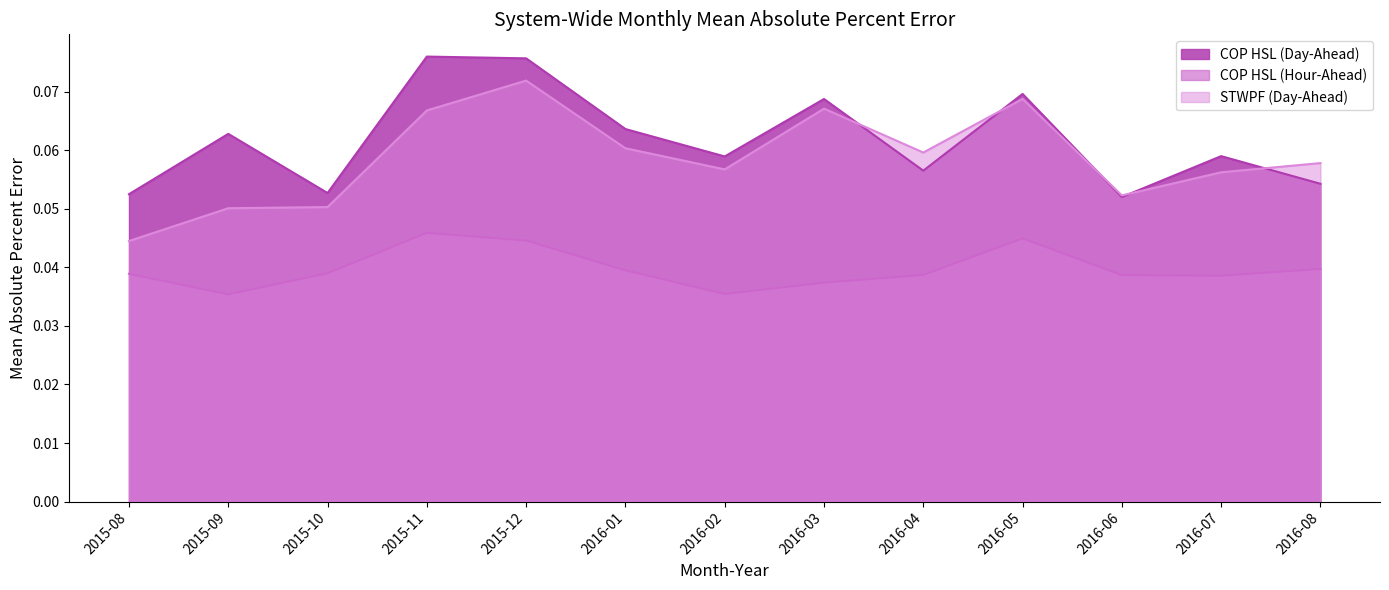

The COP HSL (Hour-Ahead) series shows 0.0 at 2016-01. True or false?

False